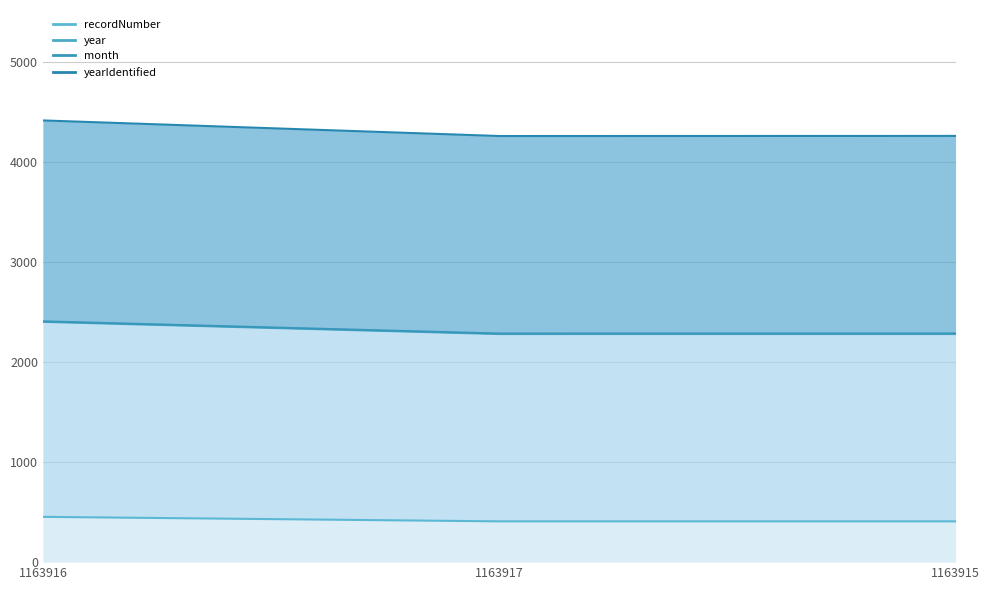

Which series changed the most between 1163917 and 1163915?

yearIdentified